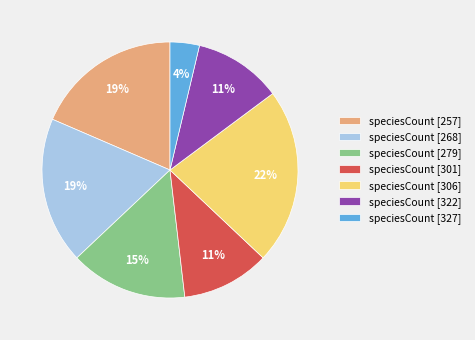

Combined, do speciesCount [327] and speciesCount [322] account for over 50%?

No